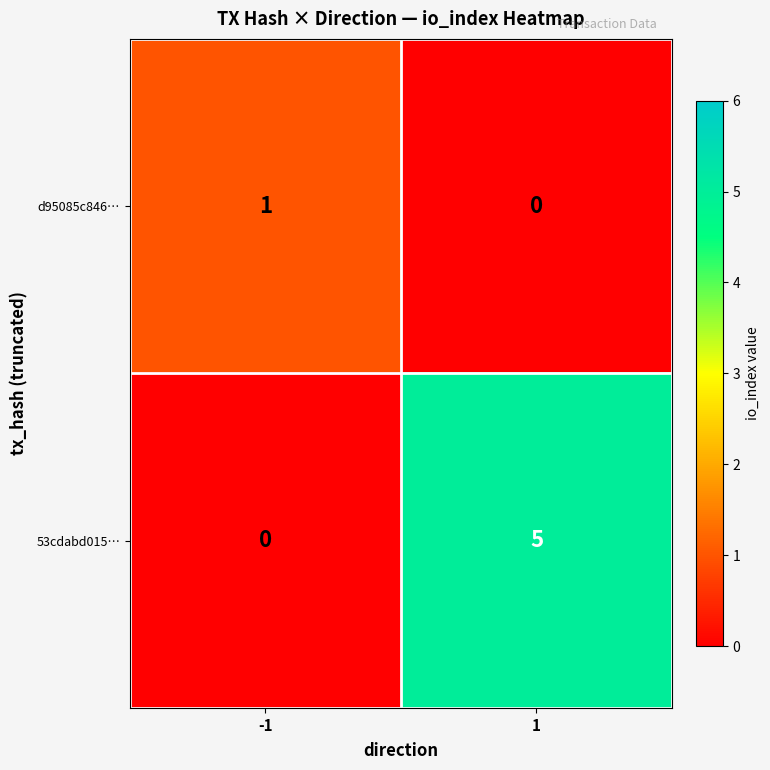

Reading right to left, transcribe all the data shown in this chart.

d95085c846…: 0	1
53cdabd015…: 5	0